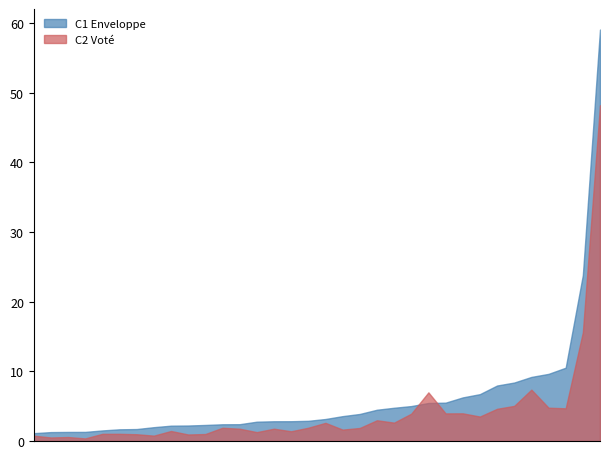

The value of C1 Enveloppe at Pays de Château-Gontier is 124373.7. True or false?

False